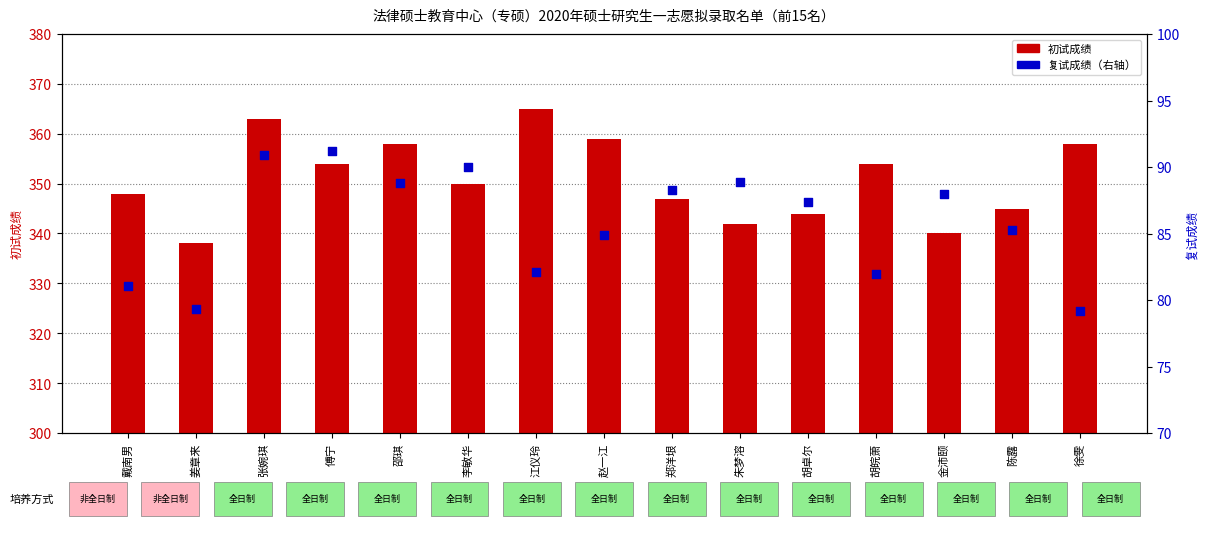

Is the value of 初试成绩 at 傅宁 greater than the value of 复试成绩 at 邵琪?

Yes